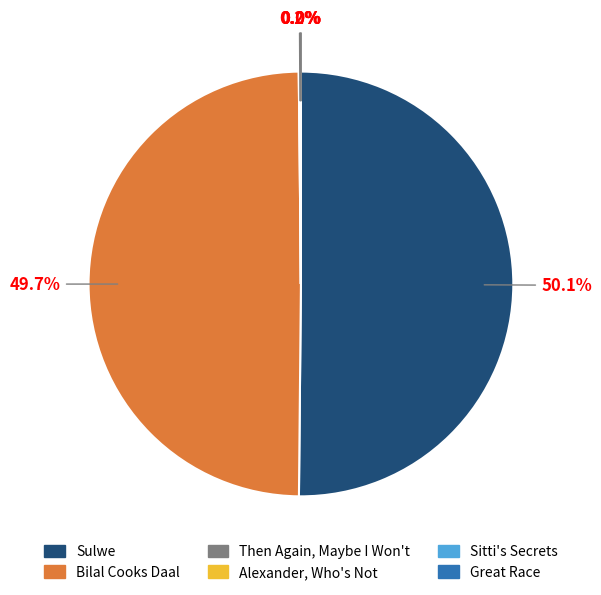

How much of the chart is everything except Sulwe?

49.9%